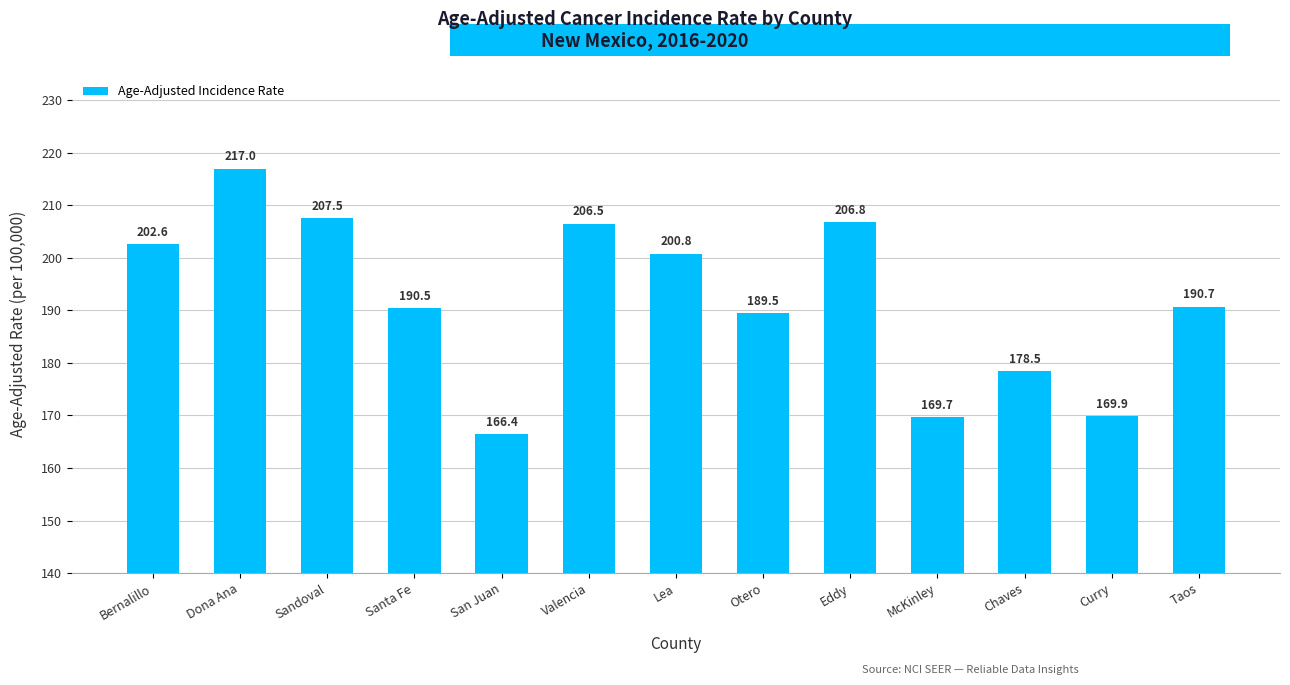

List the labels in order of value, smallest first.

San Juan, McKinley, Curry, Chaves, Otero, Santa Fe, Taos, Lea, Bernalillo, Valencia, Eddy, Sandoval, Dona Ana